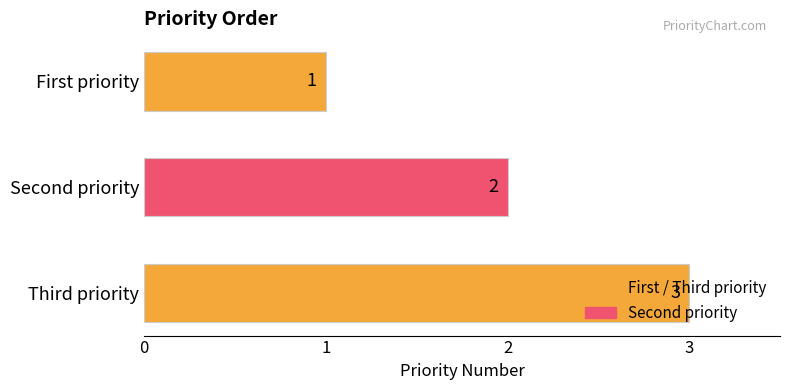

Between First priority and Third priority, which is larger?

Third priority